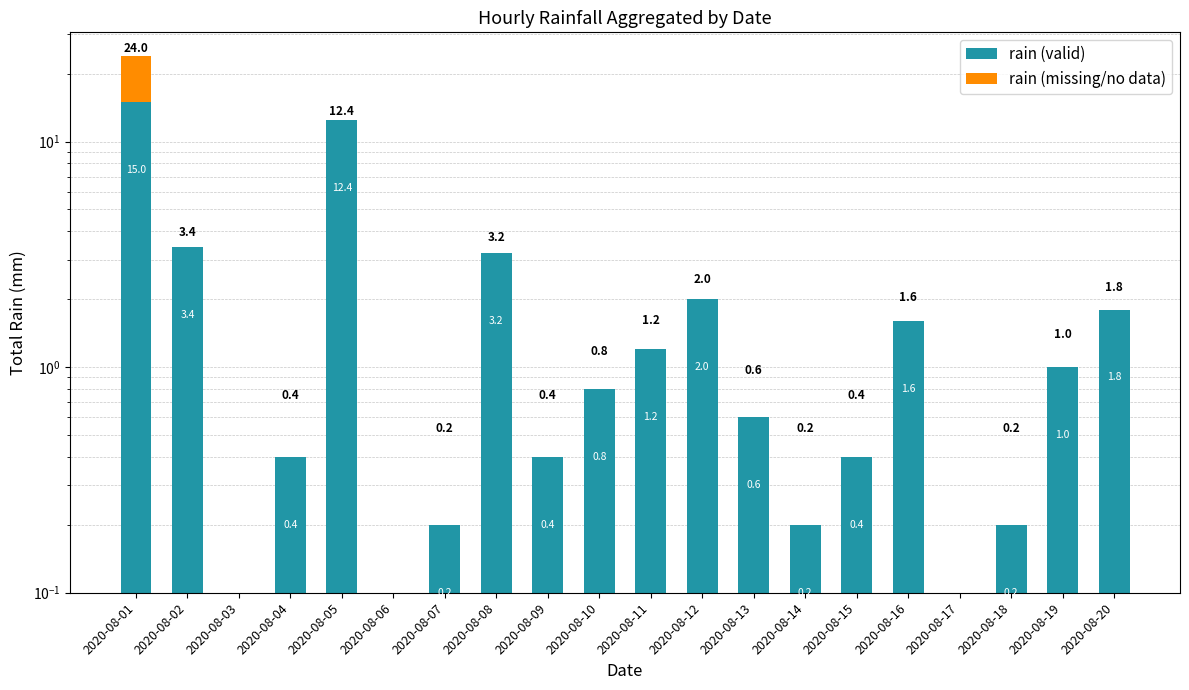

True or false: rain (valid) has a value of 2.0 at 2020-08-12.

True